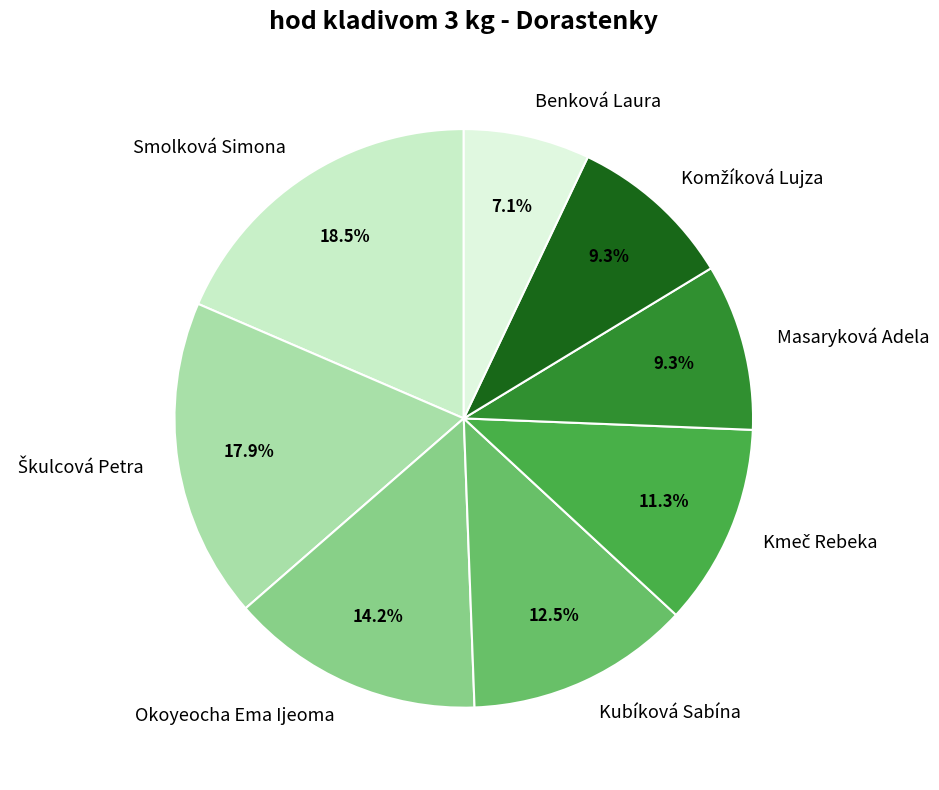

Approximately how many times larger is the value at Kubíková Sabína compared to Smolková Simona?

0.7